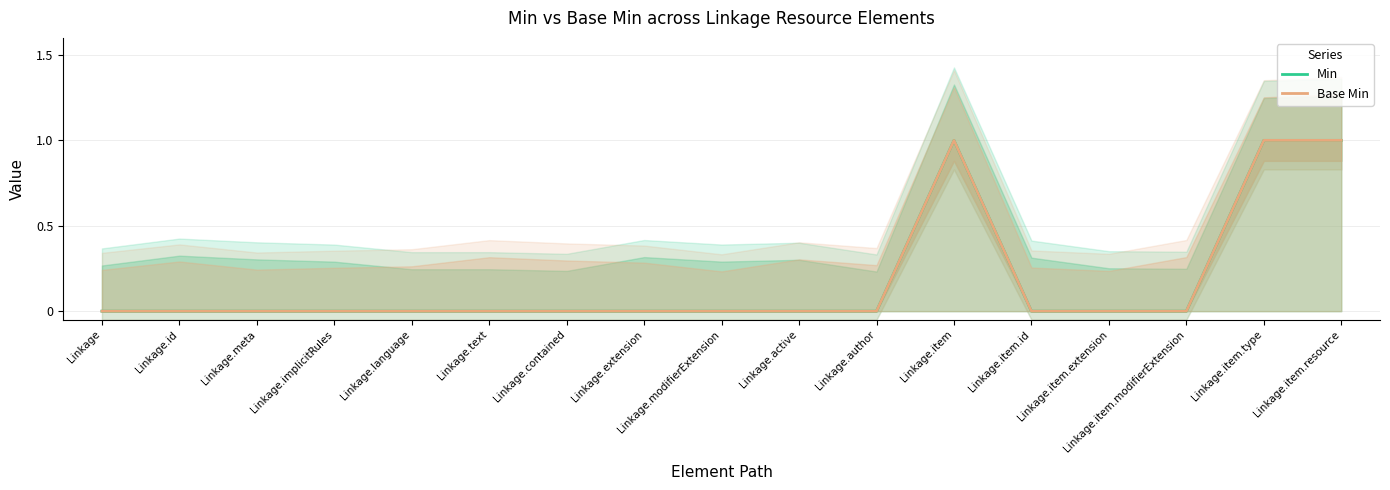

Where is the first local maximum for Min?

Linkage.item